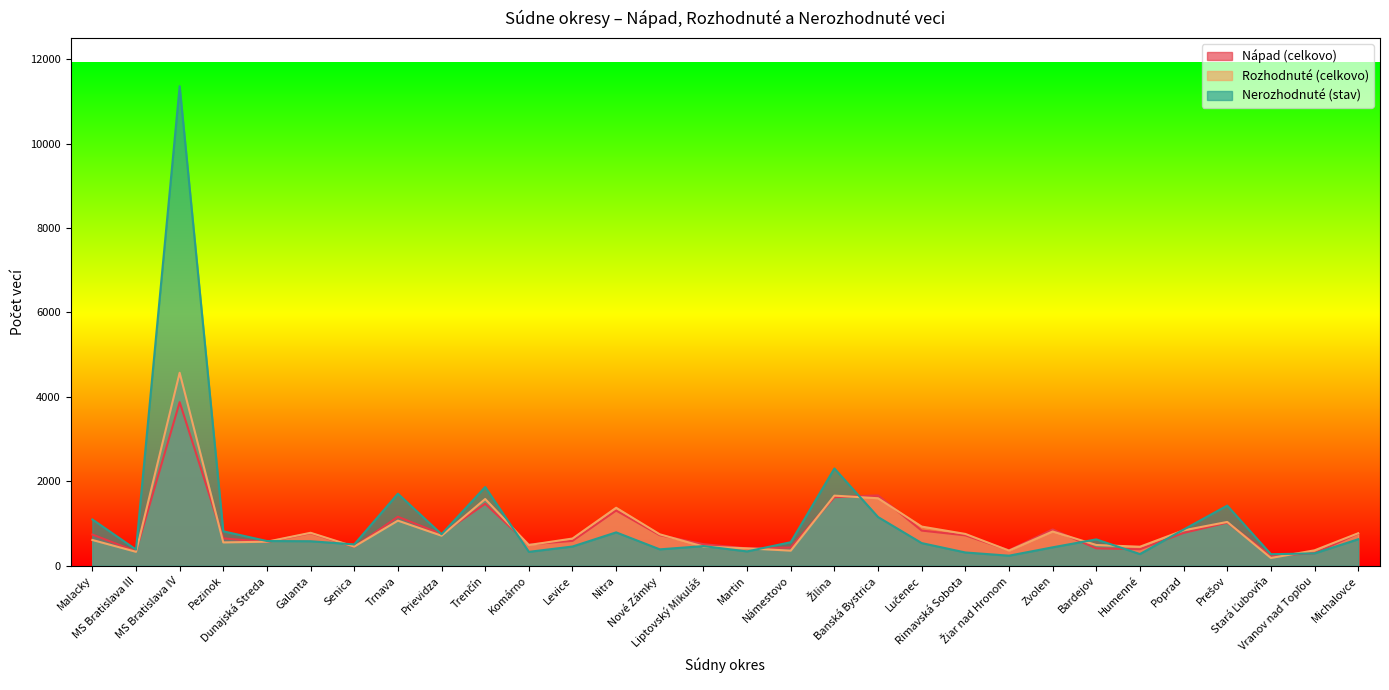

Where is the first local maximum for Nápad (celkovo)?

MS Bratislava IV